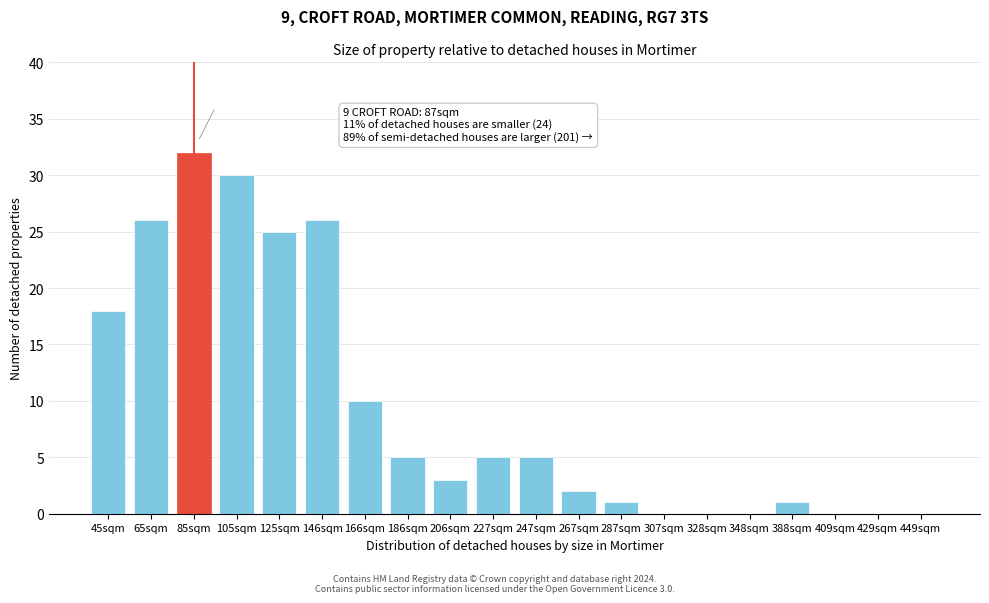

Reading right to left, extract all data points from this chart.

449sqm=0	429sqm=0	409sqm=0	388sqm=1	348sqm=0	328sqm=0	307sqm=0	287sqm=1	267sqm=2	247sqm=5	227sqm=5	206sqm=3	186sqm=5	166sqm=10	146sqm=26	125sqm=25	105sqm=30	85sqm=32	65sqm=26	45sqm=18